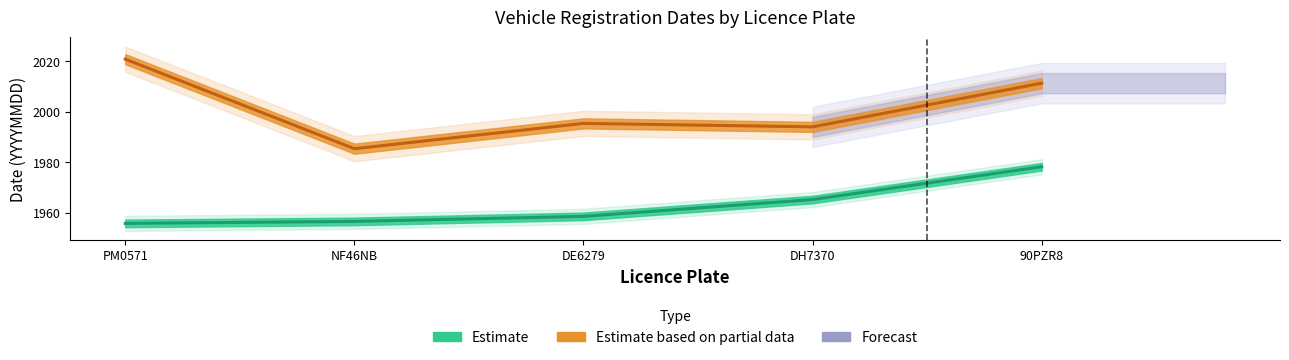

True or false: datum_eerste_tenaamstelling_in_nederland has more than 0 points higher than both neighbors.

True